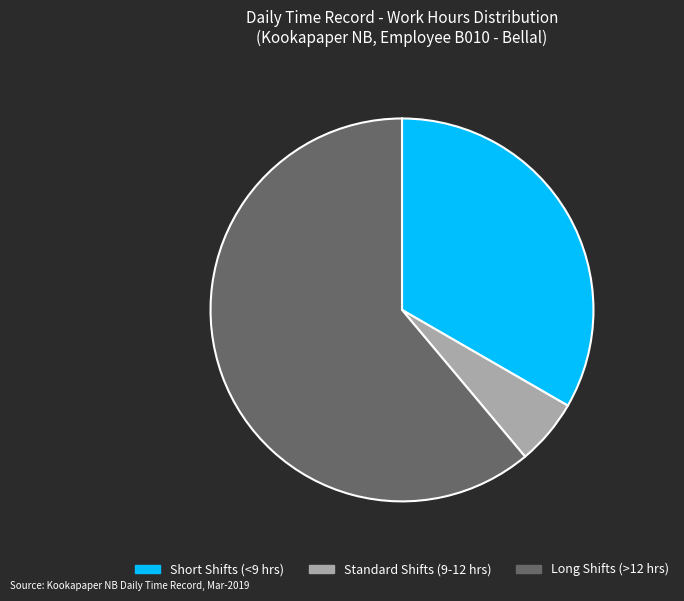

Do Standard Shifts (9-12 hrs) and Long Shifts (>12 hrs) together represent more than half of the pie?

Yes